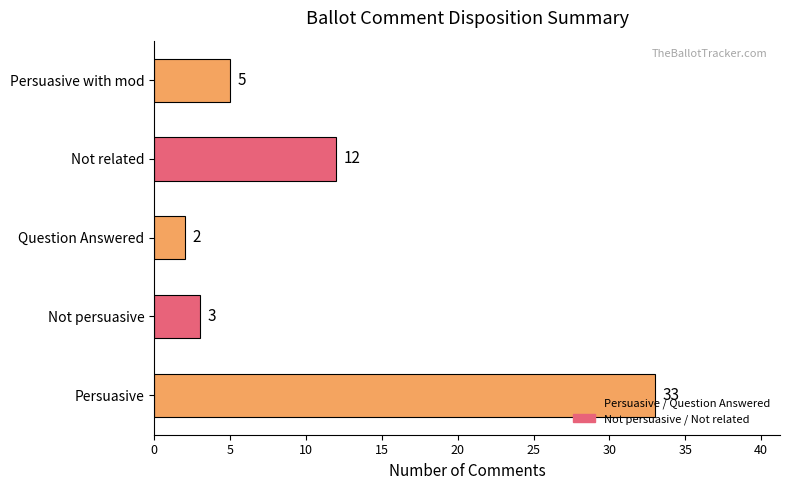

What is the average value?

11